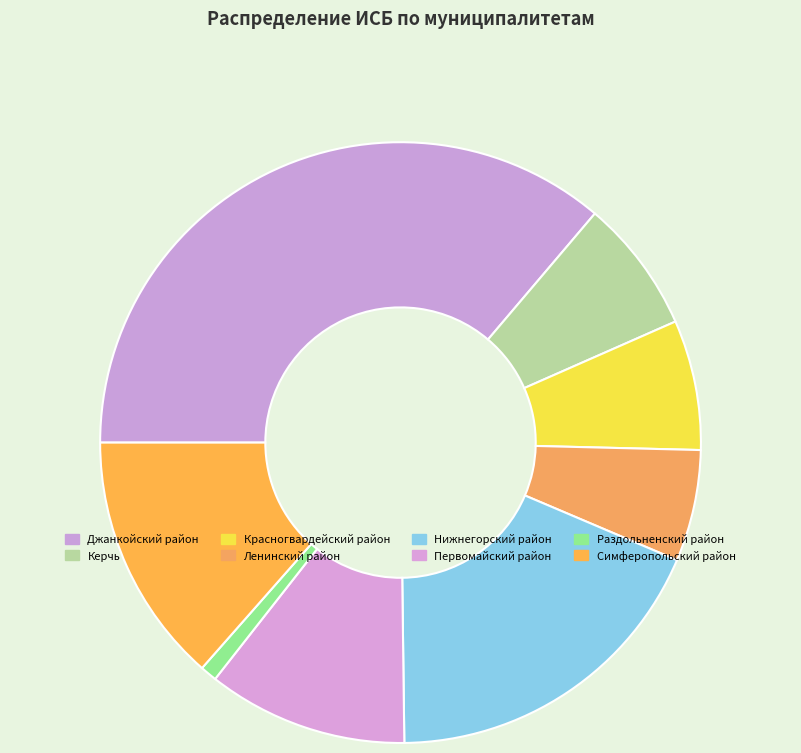

To the nearest percent, what is the combined percentage of Керчь and Симферопольский район?

21%